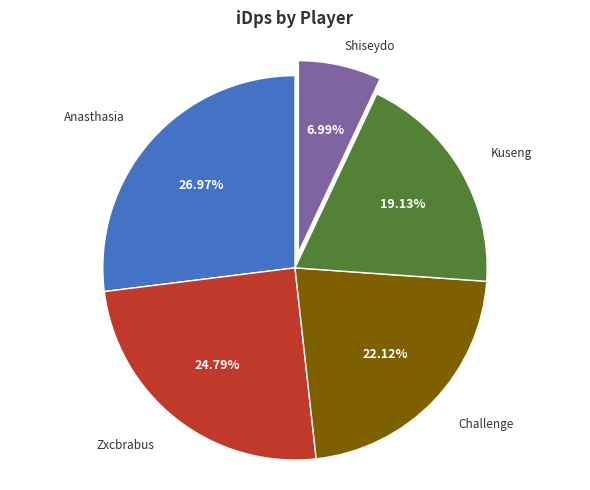

Does any single category account for the majority?

No